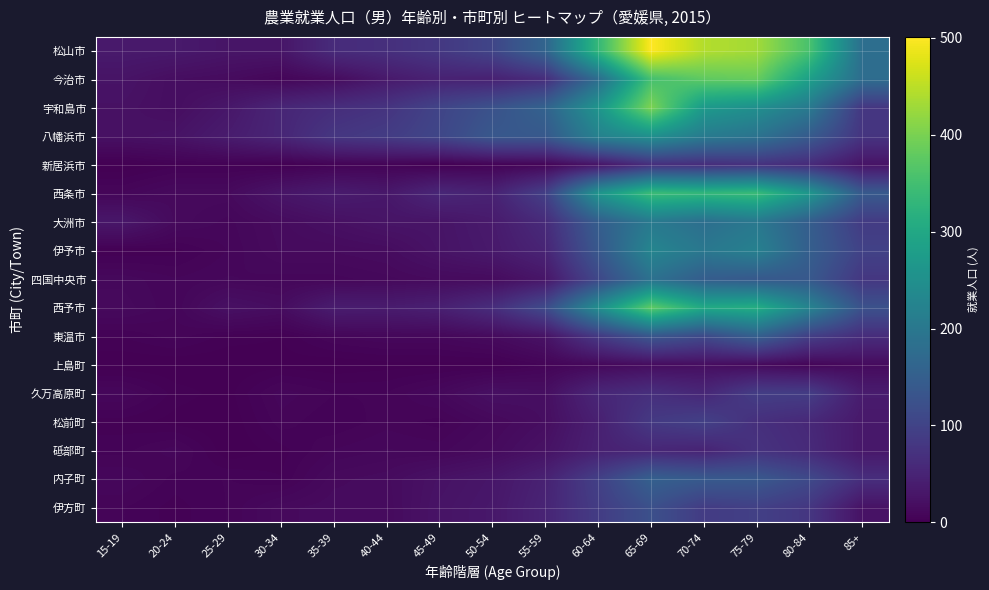

Reading left to right, transcribe all the data shown in this chart.

松山市: 15-19=35	20-24=34	25-29=28	30-34=29	35-39=62	40-44=68	45-49=82	50-54=104	55-59=162	60-64=333	65-69=501	70-74=444	75-79=432	80-84=356	85+=181
今治市: 15-19=26	20-24=18	25-29=15	30-34=8	35-39=15	40-44=34	45-49=47	50-54=46	55-59=64	60-64=178	65-69=353	70-74=378	75-79=385	80-84=283	85+=178
宇和島市: 15-19=23	20-24=18	25-29=31	30-34=53	35-39=65	40-44=75	45-49=102	50-54=126	55-59=157	60-64=260	65-69=403	70-74=271	75-79=249	80-84=204	85+=80
八幡浜市: 15-19=22	20-24=25	25-29=38	30-34=53	35-39=79	40-44=88	45-49=106	50-54=137	55-59=139	60-64=221	65-69=253	70-74=208	75-79=191	80-84=143	85+=76
新居浜市: 15-19=0	20-24=3	25-29=3	30-34=1	35-39=4	40-44=5	45-49=1	50-54=4	55-59=7	60-64=28	65-69=67	70-74=65	75-79=72	80-84=61	85+=26
西条市: 15-19=8	20-24=13	25-29=13	30-34=28	35-39=38	40-44=32	45-49=55	50-54=47	55-59=94	60-64=260	65-69=342	70-74=332	75-79=340	80-84=264	85+=140
大洲市: 15-19=31	20-24=13	25-29=9	30-34=15	35-39=21	40-44=27	45-49=27	50-54=36	55-59=61	60-64=148	65-69=204	70-74=181	75-79=201	80-84=148	85+=87
伊予市: 15-19=2	20-24=3	25-29=8	30-34=14	35-39=14	40-44=16	45-49=26	50-54=34	55-59=51	60-64=137	65-69=228	70-74=199	75-79=219	80-84=150	85+=98
四国中央市: 15-19=11	20-24=8	25-29=10	30-34=9	35-39=9	40-44=11	45-49=14	50-54=15	55-59=29	60-64=107	65-69=187	70-74=147	75-79=139	80-84=138	85+=80
西予市: 15-19=13	20-24=8	25-29=22	30-34=17	35-39=39	40-44=38	45-49=44	50-54=65	55-59=113	60-64=246	65-69=377	70-74=302	75-79=311	80-84=224	85+=125
東温市: 15-19=4	20-24=7	25-29=3	30-34=2	35-39=8	40-44=10	45-49=10	50-54=14	55-59=25	60-64=84	65-69=136	70-74=111	75-79=153	80-84=93	85+=64
上島町: 15-19=0	20-24=0	25-29=0	30-34=1	35-39=0	40-44=1	45-49=1	50-54=1	55-59=6	60-64=11	65-69=16	70-74=18	75-79=13	80-84=7	85+=14
久万高原町: 15-19=10	20-24=3	25-29=1	30-34=9	35-39=6	40-44=6	45-49=11	50-54=21	55-59=19	60-64=54	65-69=68	70-74=55	75-79=91	80-84=90	85+=38
松前町: 15-19=3	20-24=1	25-29=0	30-34=7	35-39=4	40-44=7	45-49=5	50-54=11	55-59=18	60-64=44	65-69=84	70-74=96	75-79=68	80-84=57	85+=33
砥部町: 15-19=5	20-24=9	25-29=0	30-34=3	35-39=8	40-44=10	45-49=9	50-54=14	55-59=24	60-64=46	65-69=54	70-74=49	75-79=73	80-84=60	85+=32
内子町: 15-19=10	20-24=5	25-29=6	30-34=4	35-39=13	40-44=15	45-49=24	50-54=30	55-59=47	60-64=95	65-69=153	70-74=141	75-79=138	80-84=111	85+=66
伊方町: 15-19=6	20-24=3	25-29=6	30-34=13	35-39=15	40-44=14	45-49=26	50-54=32	55-59=51	60-64=89	65-69=123	70-74=88	75-79=95	80-84=79	85+=24